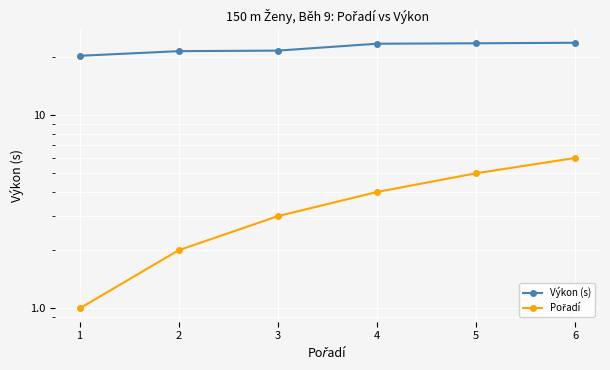

Where does the Pořadí series first go above 4?

5